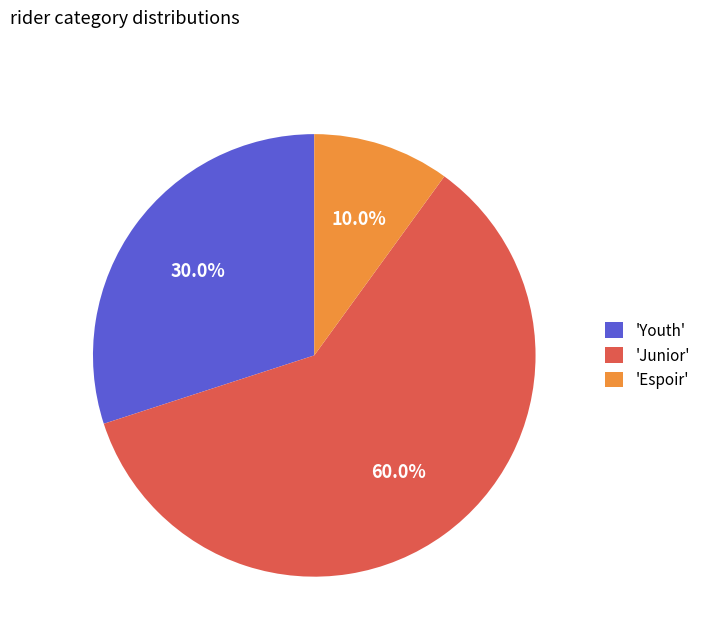

Which category has the biggest portion of the pie?

'Junior'